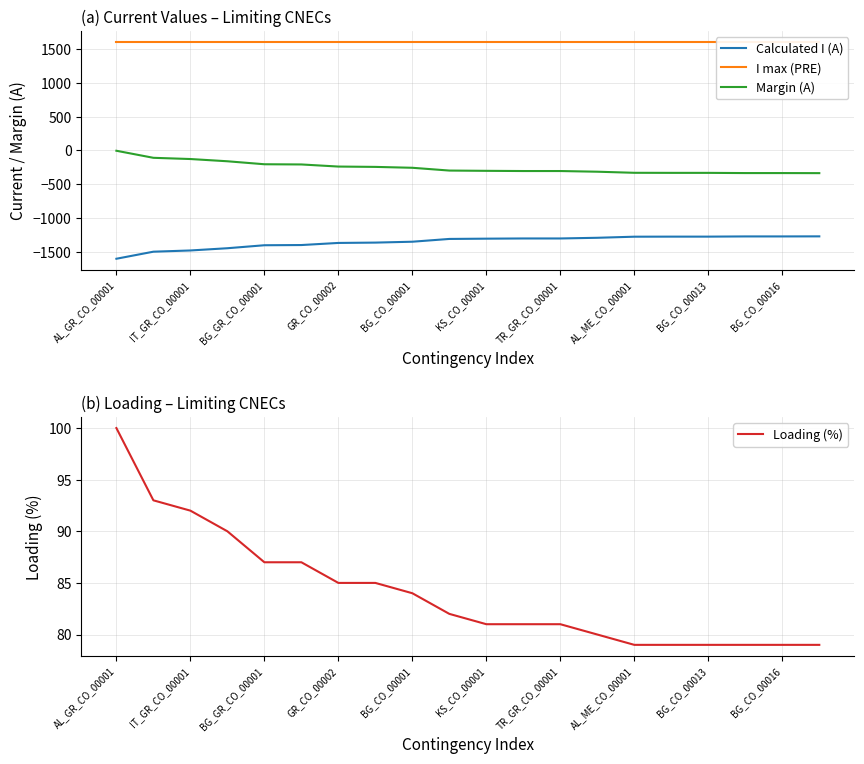

The I max (PRE) series shows 2369 at 13. True or false?

False